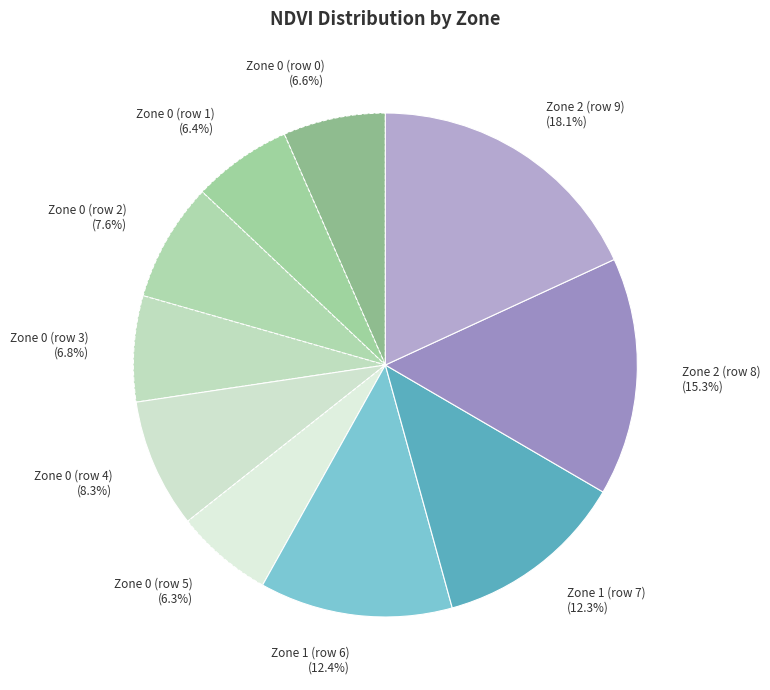

Is Zone 0 (row 1) the majority of the pie?

No